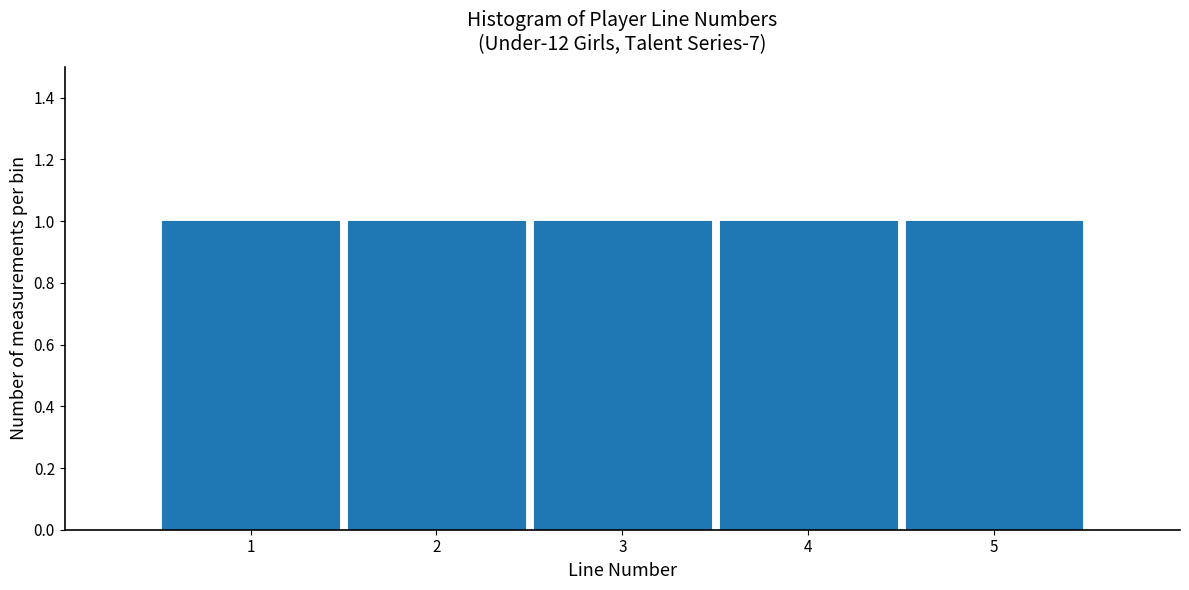

Reading left to right, transcribe this chart: for each bar, give the range it covers on the x-axis and its height. The values are not printed on the chart, so give them approximately, as read against the axis.

0.5 to 1.5: 1
1.5 to 2.5: 1
2.5 to 3.5: 1
3.5 to 4.5: 1
4.5 to 5.5: 1